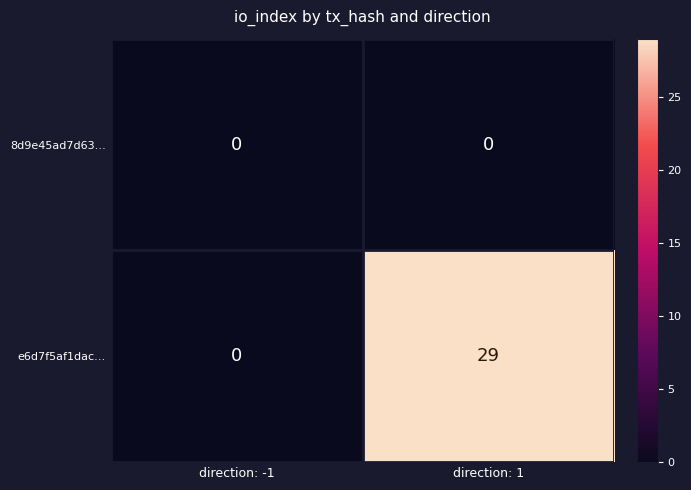

What is the total value across all series at direction: 1?

29